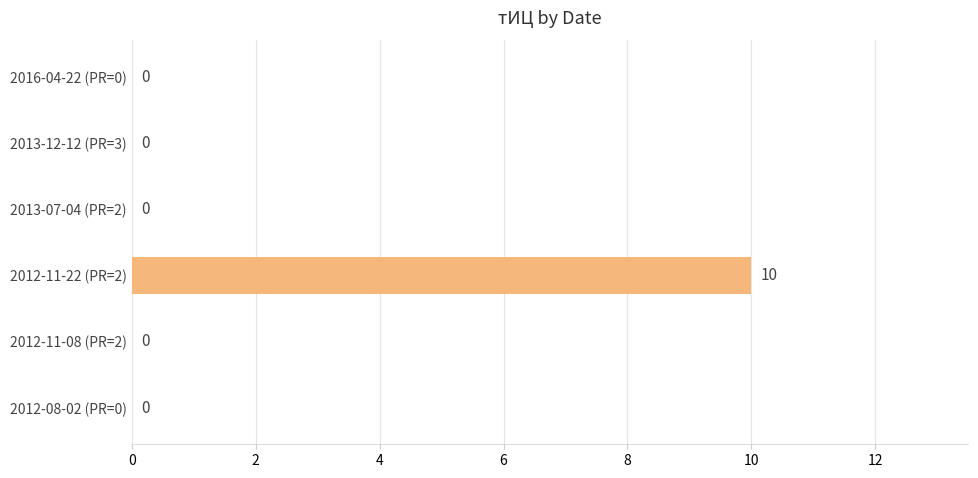

Which has a higher value, 2013-07-04 (PR=2) or 2012-11-22 (PR=2)?

2012-11-22 (PR=2)